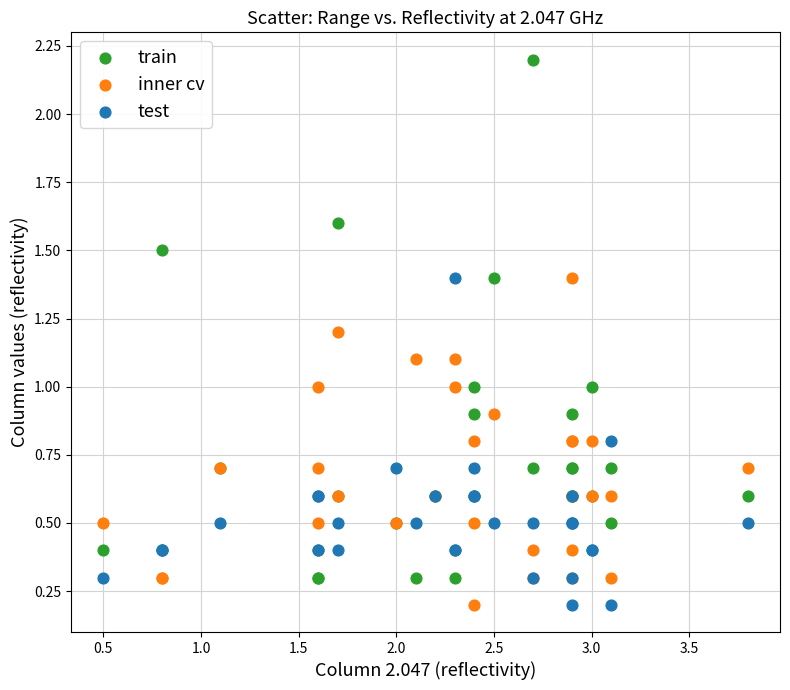

Which series contains the highest Y value?

train